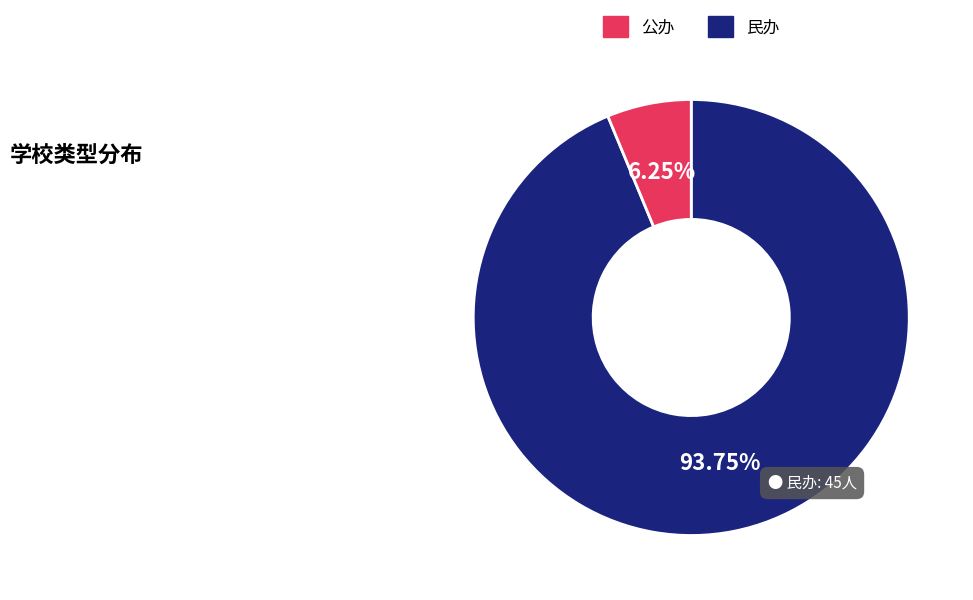

To the nearest percent, what percentage of the pie is 民办?

6%